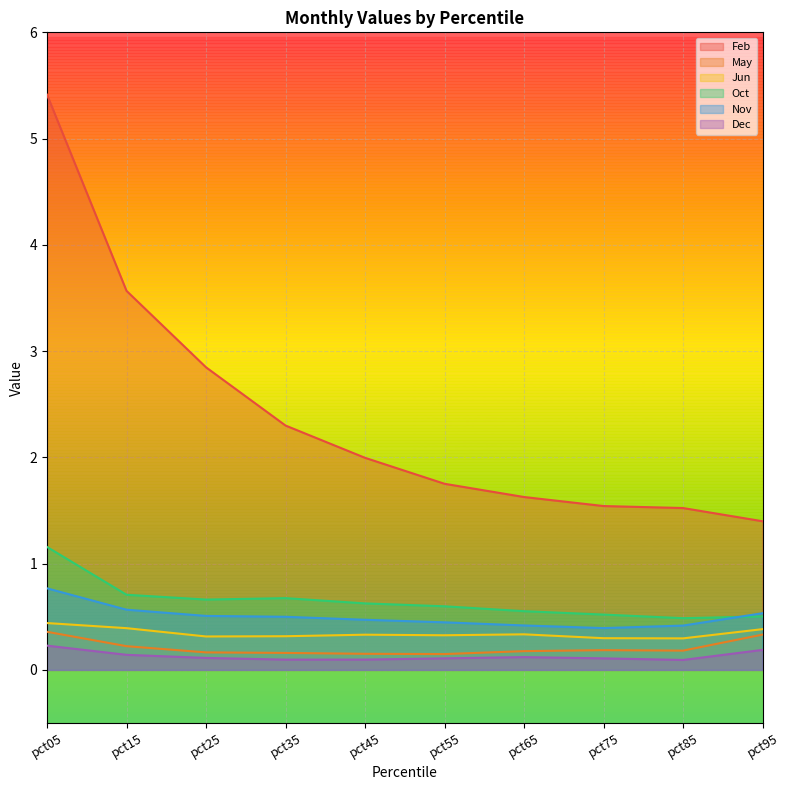

Reading right to left, list all the values displayed in this chart.

Feb: 1.4	1.5	1.5	1.6	1.8	2.0	2.3	2.8	3.6	5.4
May: 0.3	0.2	0.2	0.2	0.1	0.2	0.2	0.2	0.2	0.4
Jun: 0.4	0.3	0.3	0.3	0.3	0.3	0.3	0.3	0.4	0.4
Oct: 0.5	0.5	0.5	0.6	0.6	0.6	0.7	0.7	0.7	1.2
Nov: 0.5	0.4	0.4	0.4	0.4	0.5	0.5	0.5	0.6	0.8
Dec: 0.2	0.1	0.1	0.1	0.1	0.1	0.1	0.1	0.1	0.2